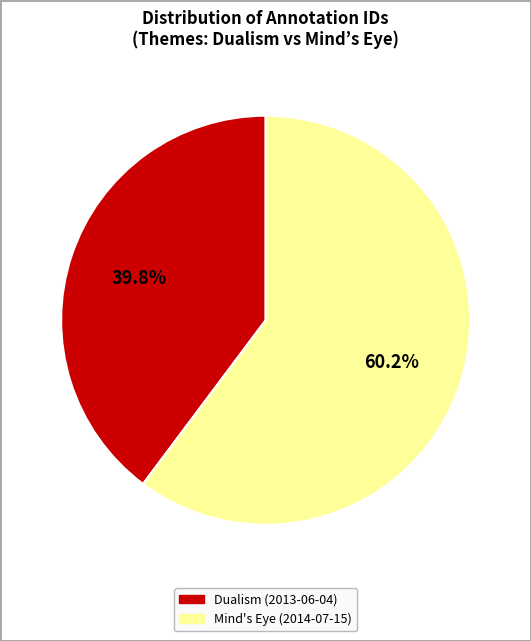

What is the largest slice in the pie chart?

Mind's Eye (2014-07-15)